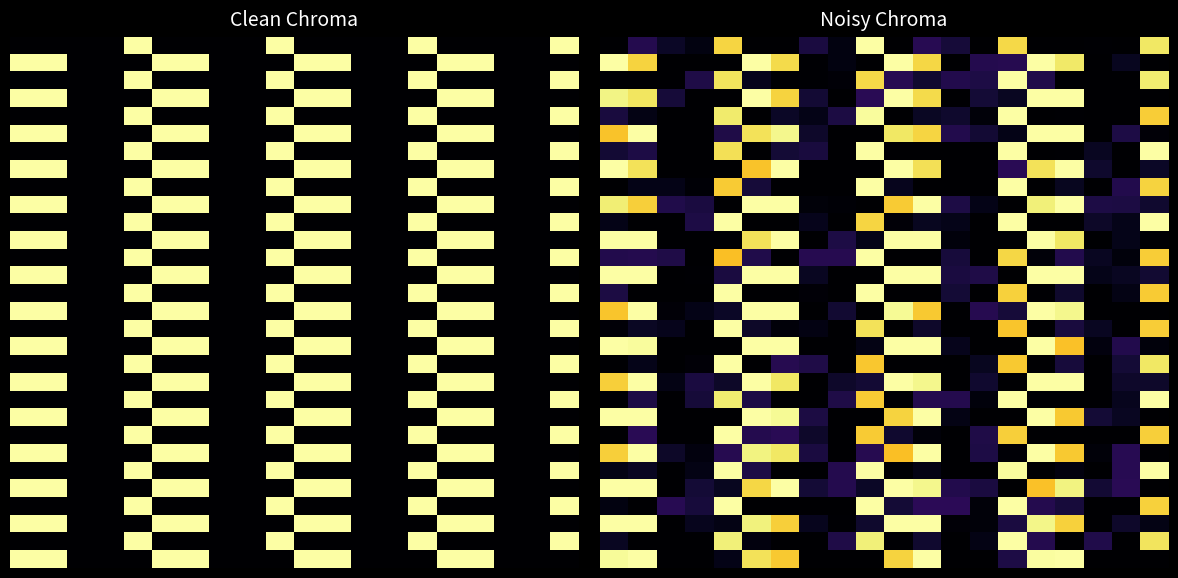

At how many categories does at least one series exceed 0?

20